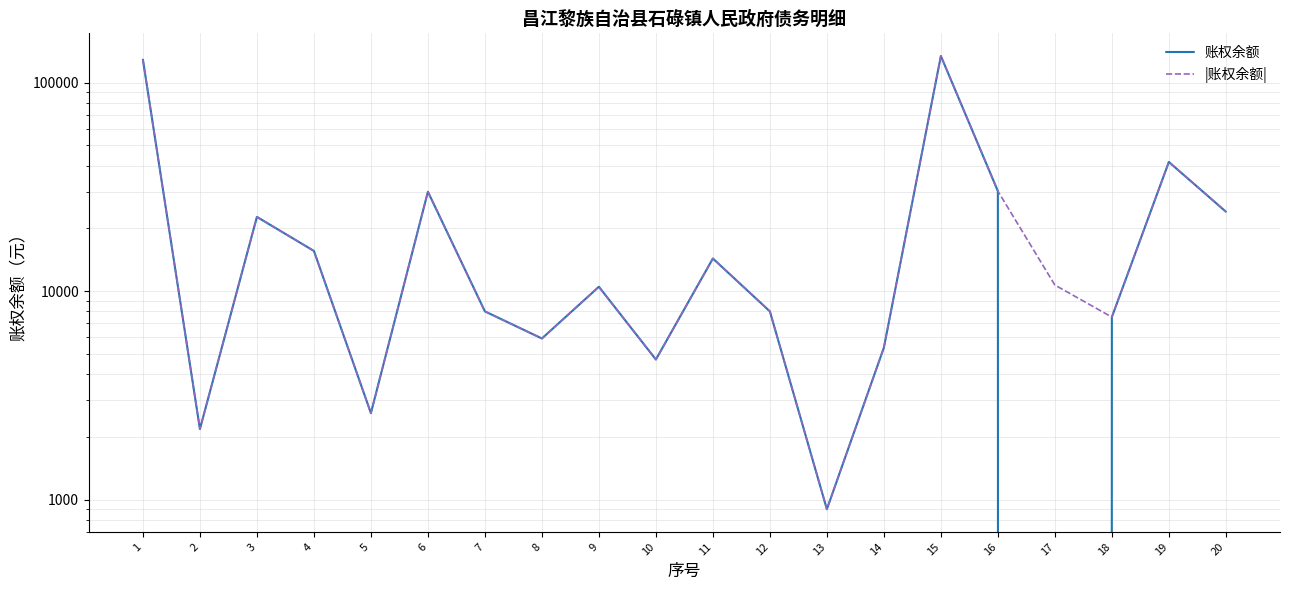

What is the average value of the |账权余额| series?

25423.9